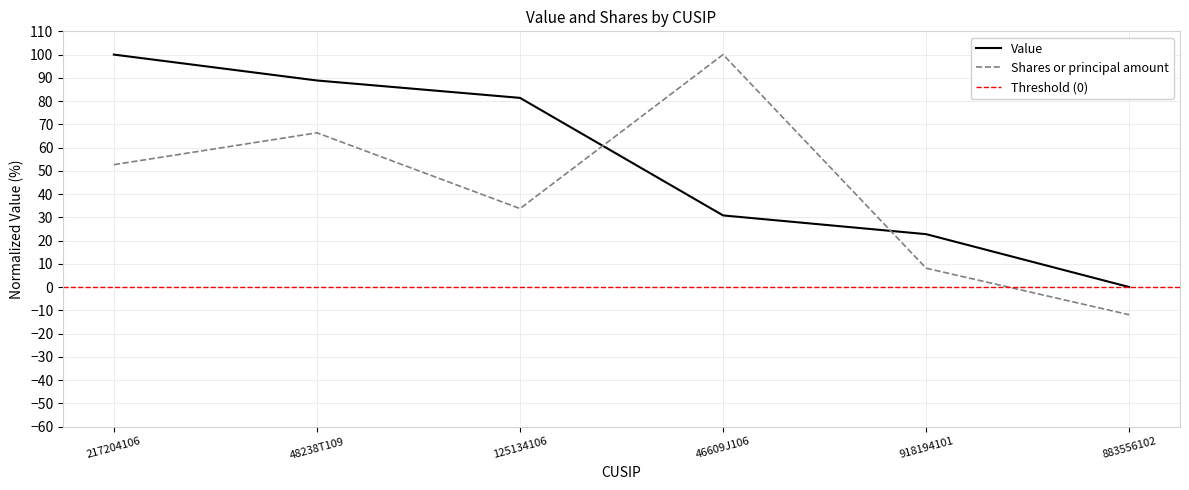

How many intersections are there between Shares or principal amount and Value?

2